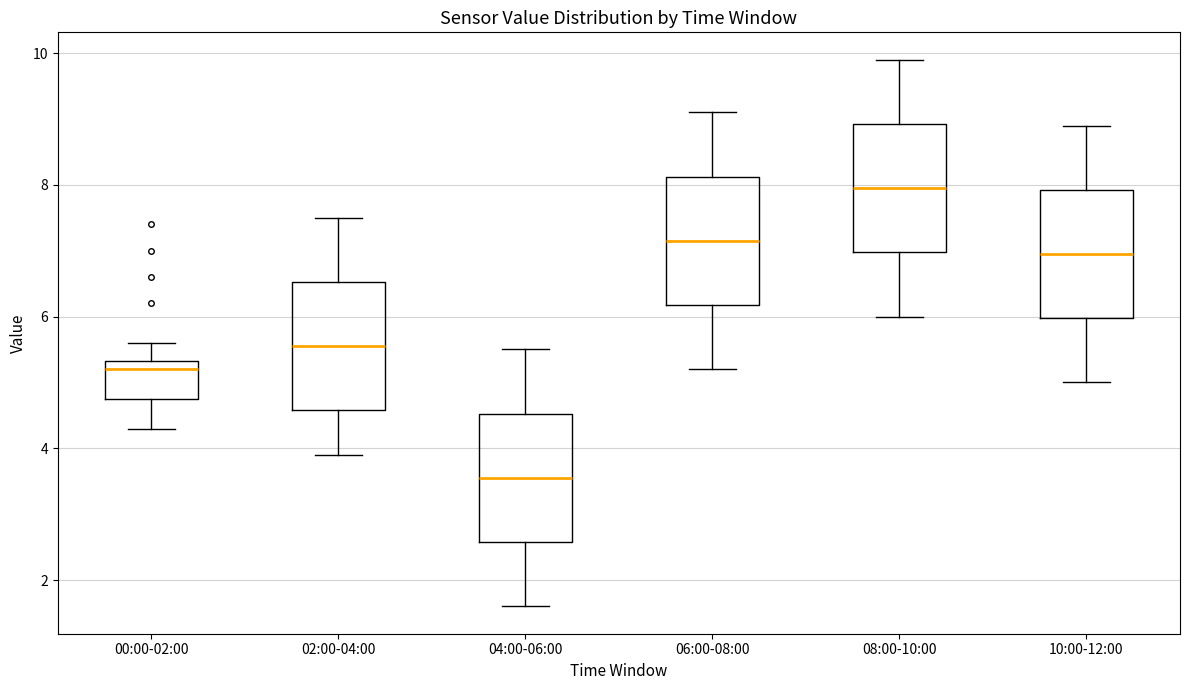

Reading left to right, read every box against the y-axis: the position of its median line, the range the box covers, and the ends of its whiskers. The values are not printed on the chart, so give them approximately, as read against the axis.

00:00-02:00: median 5.2, box 4.8 to 5.4, whiskers 4.4 to 5.6
02:00-04:00: median 5.6, box 4.6 to 6.6, whiskers 4.0 to 7.6
04:00-06:00: median 3.6, box 2.6 to 4.6, whiskers 1.6 to 5.6
06:00-08:00: median 7.2, box 6.2 to 8.2, whiskers 5.2 to 9.2
08:00-10:00: median 8.0, box 7.0 to 9.0, whiskers 6.0 to 10.0
10:00-12:00: median 7.0, box 6.0 to 8.0, whiskers 5.0 to 9.0